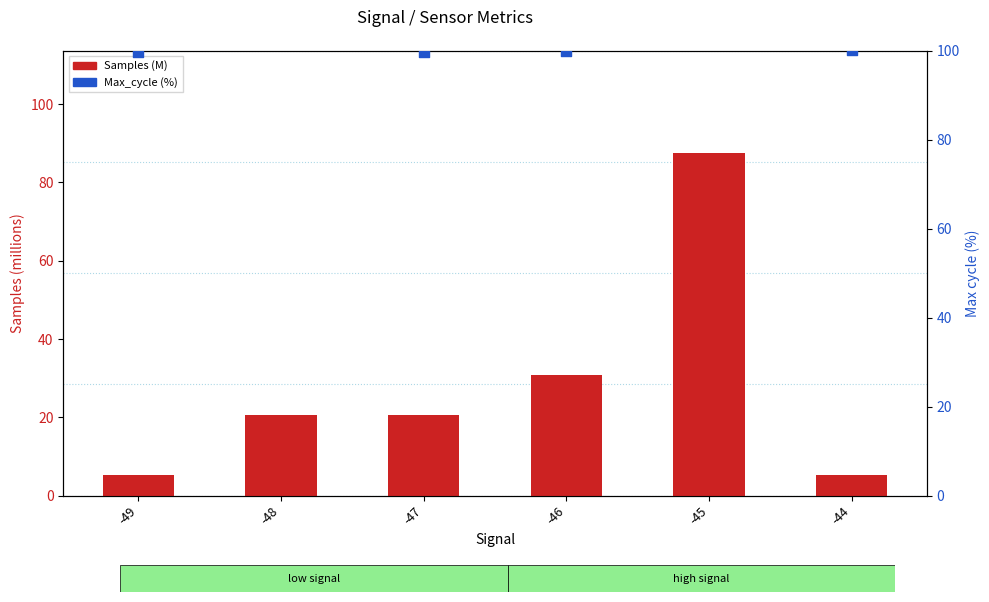

Which series contains the lowest Y value?

Samples (M)